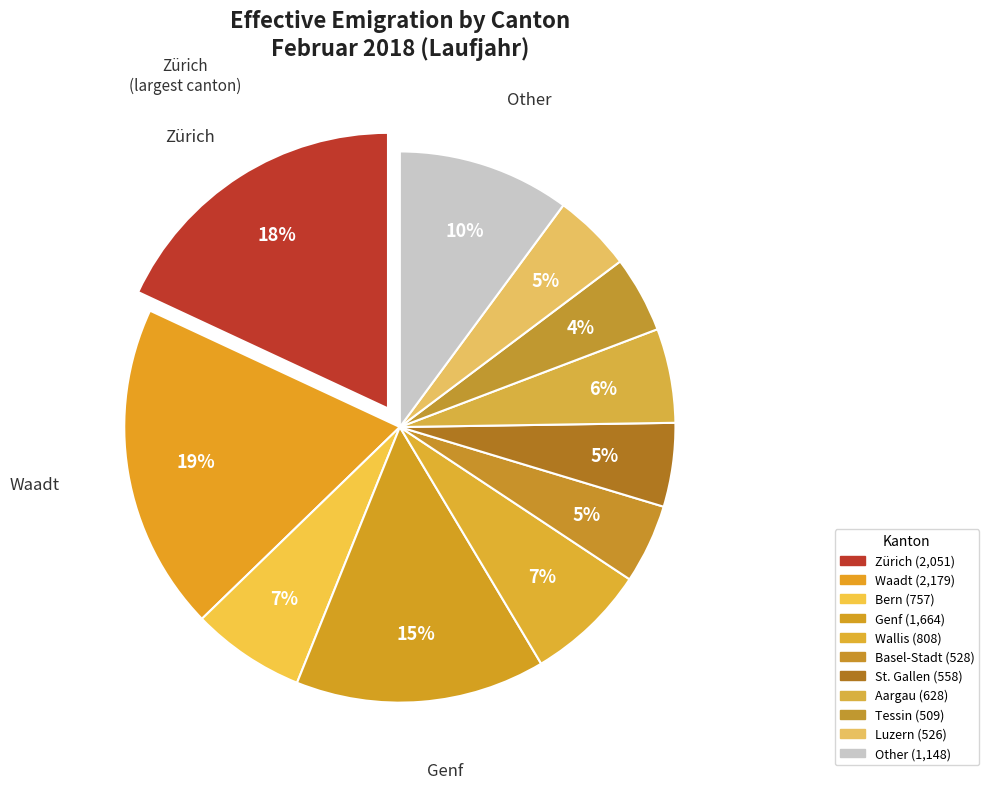

Is it true that Tessin is 1% of the pie?

False